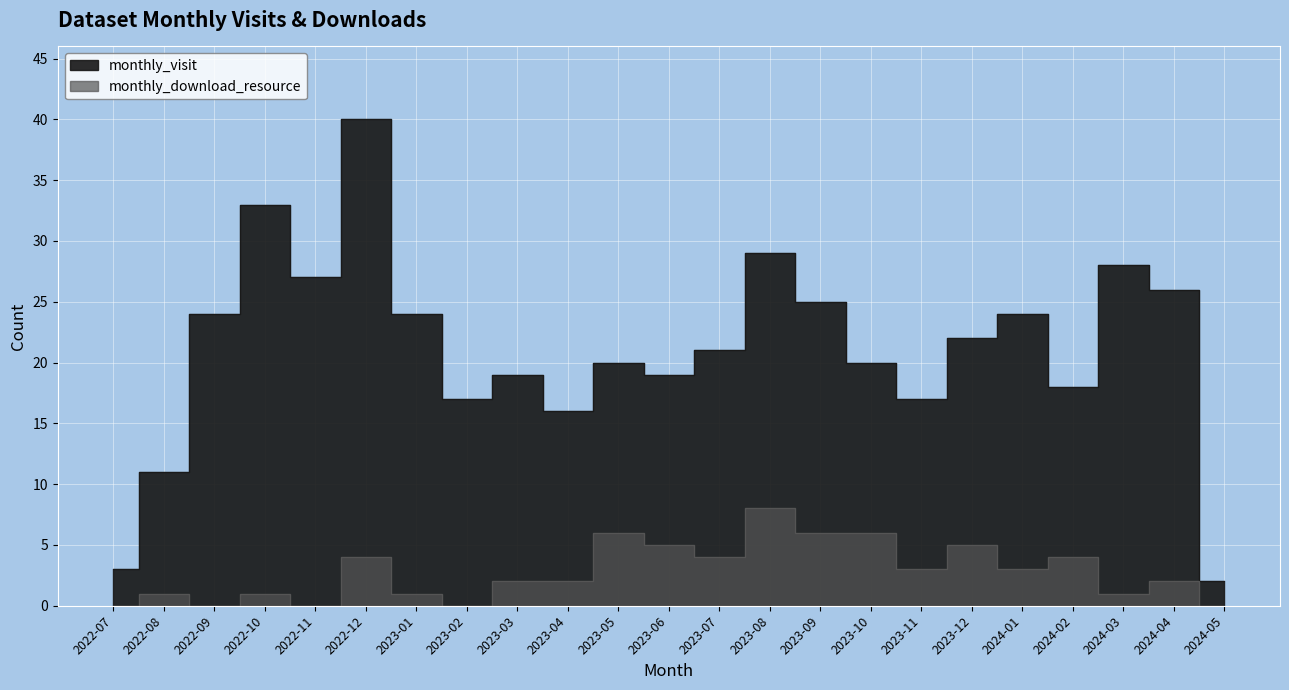

Between 2022-10 and 2023-08, which series saw the biggest shift?

monthly_download_resource